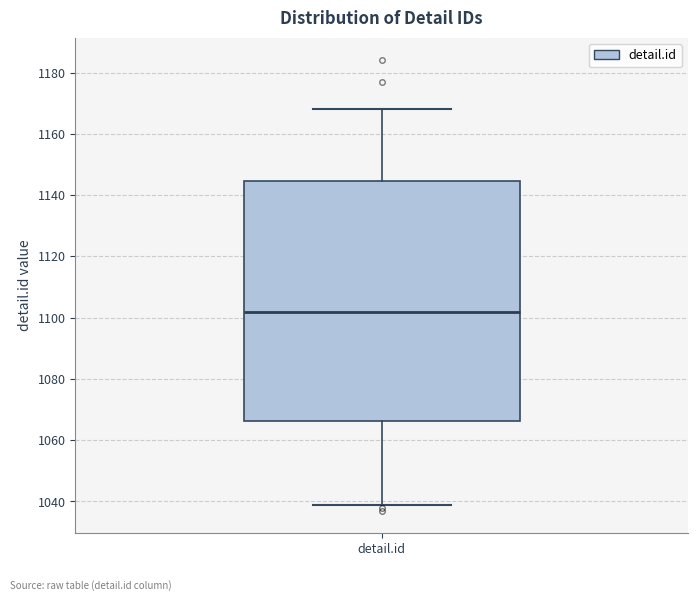

Read this box plot against the y-axis: the position of the median line, the range covered by the box, and the ends of both whiskers. The values are not printed on the chart, so give them approximately, as read against the axis.

median 1102, box 1066 to 1144, whiskers 1040 to 1168